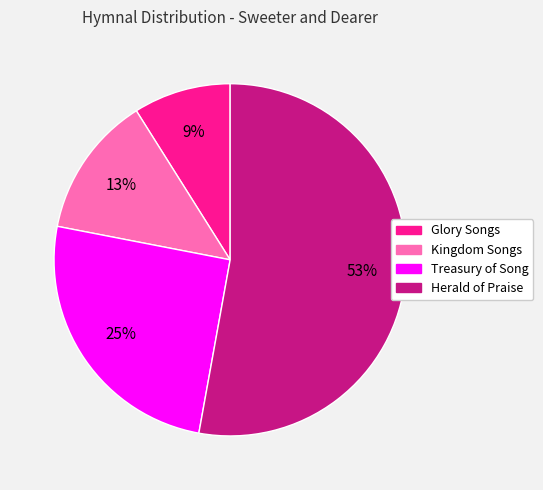

To the nearest percent, what is the difference between the Glory Songs and Kingdom Songs slice percentages?

4%